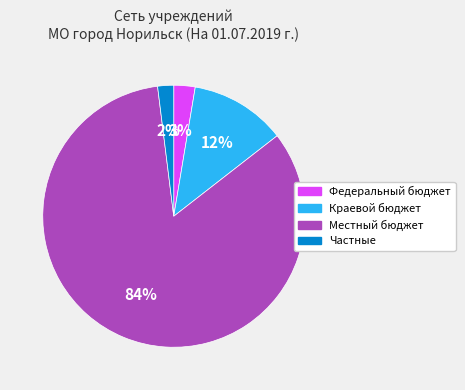

Is Местный бюджет the majority of the pie?

Yes